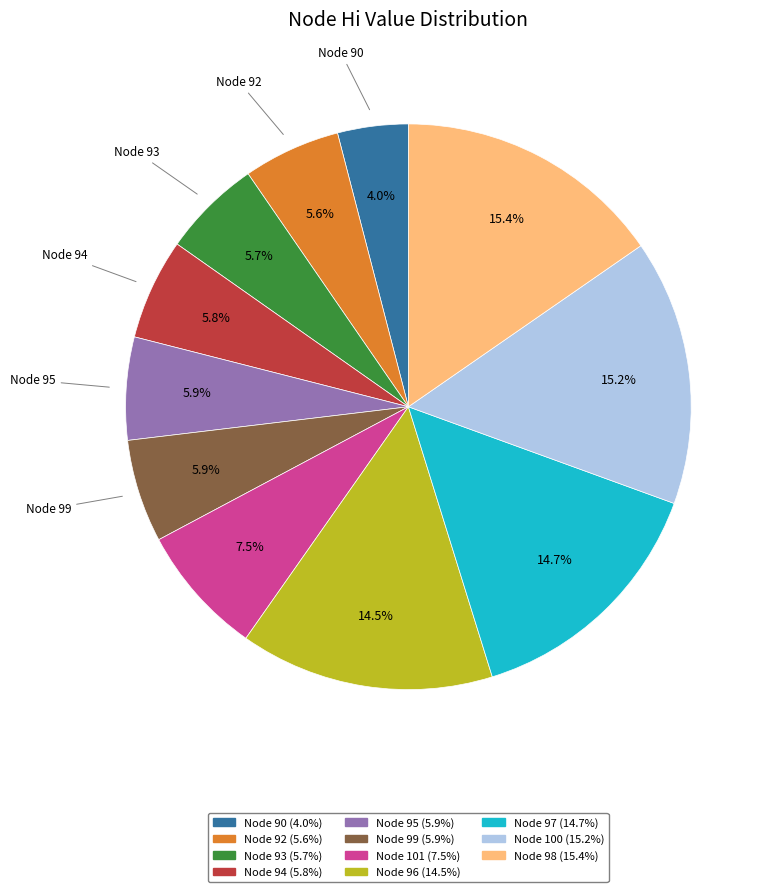

Does any single category account for the majority?

No